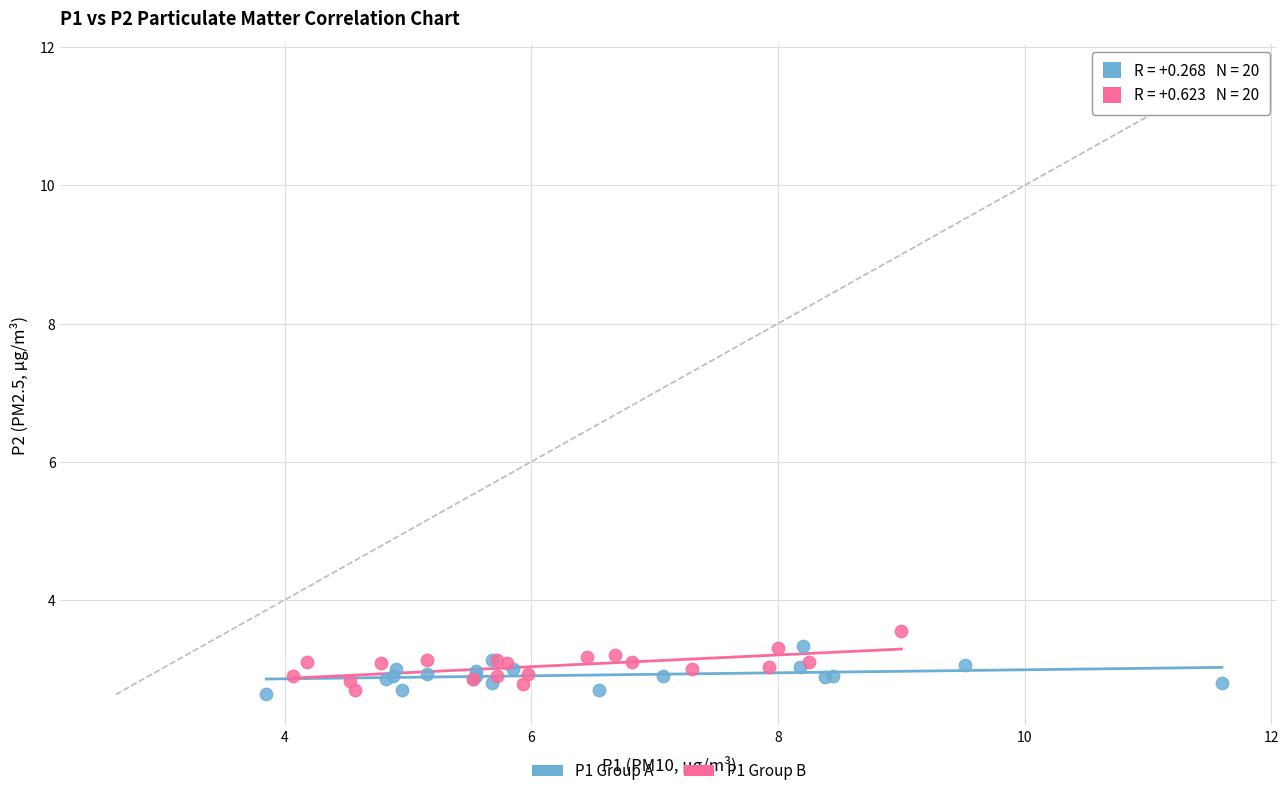

What are all the series names shown in the legend?

P1 Group A, P1 Group B